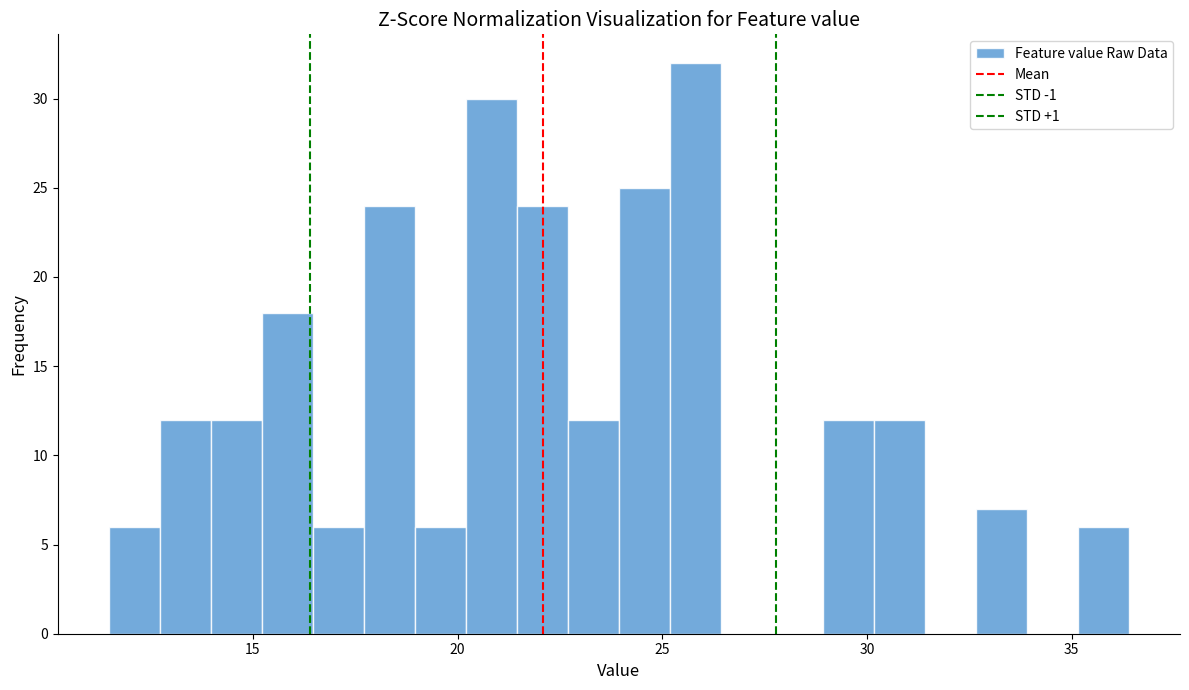

Read against the x-axis, roughly where is the centre of the tallest bar?

26.0